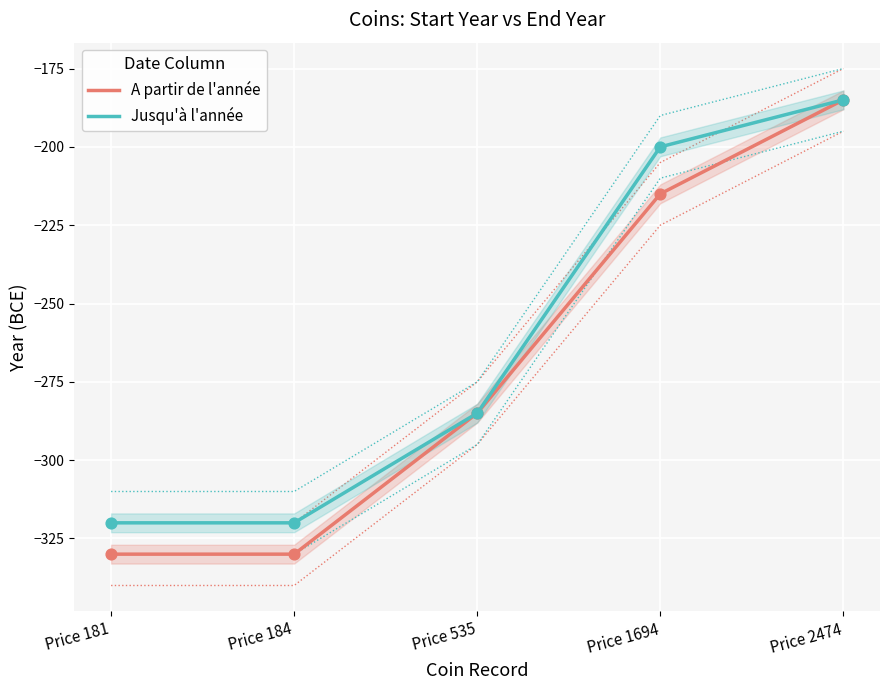

Which series reaches the minimum Y coordinate?

A partir de l'année